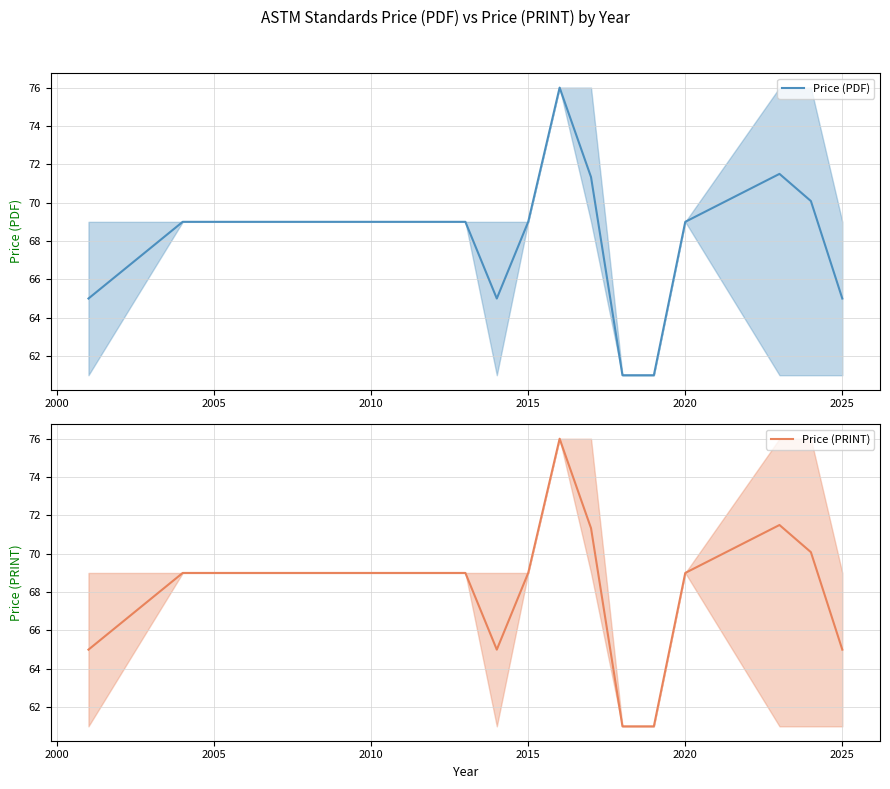

True or false: Price (PRINT) and Price (PDF) cross at least once.

False